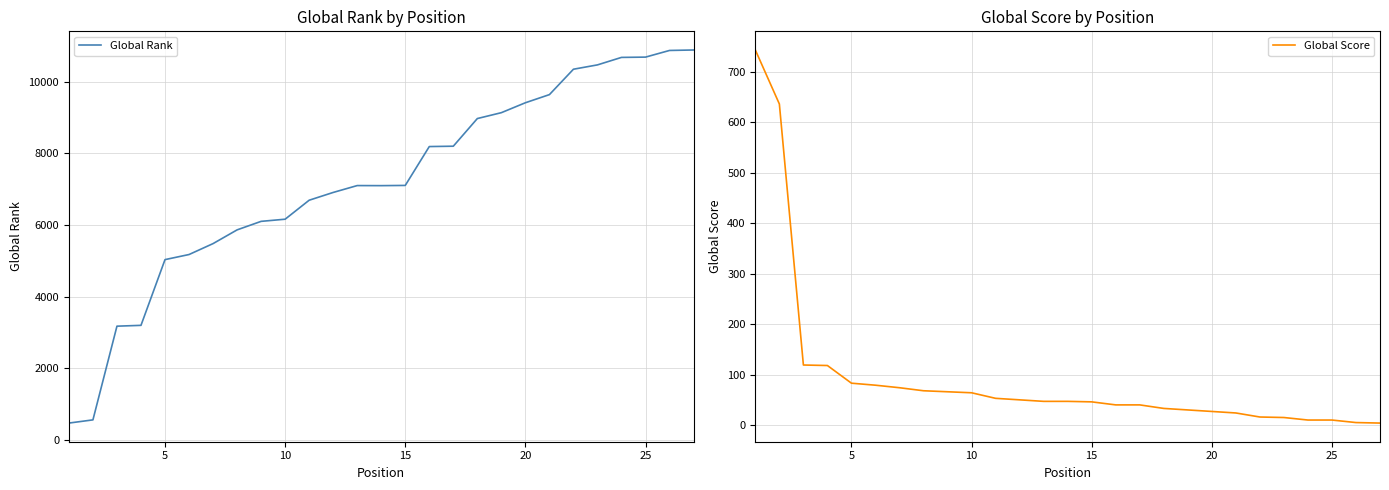

What is the maximum value for Global Rank?

10882